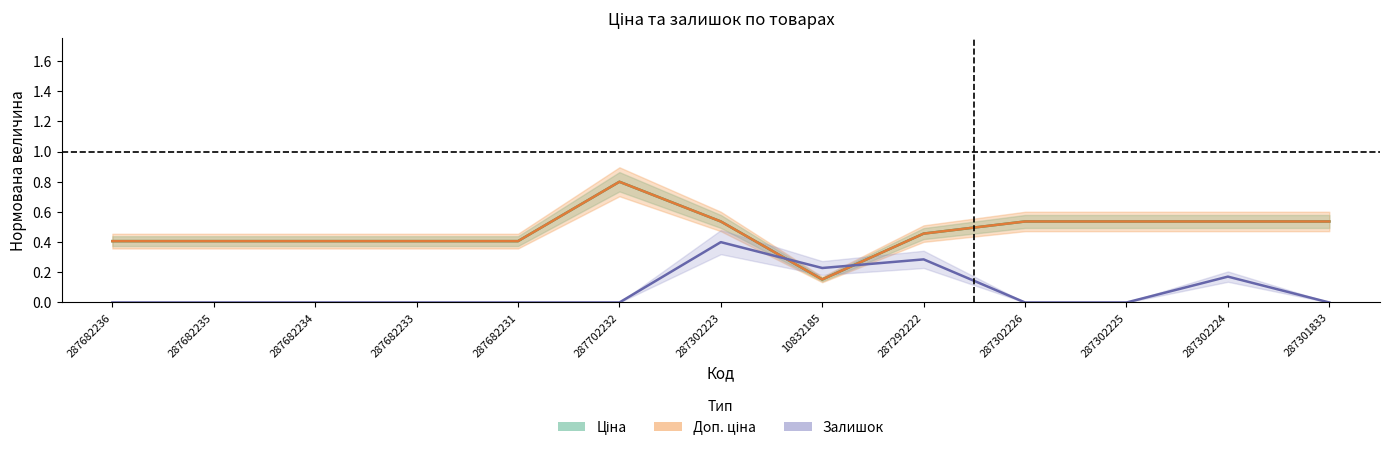

What is the minimum value for Ціна?

0.2